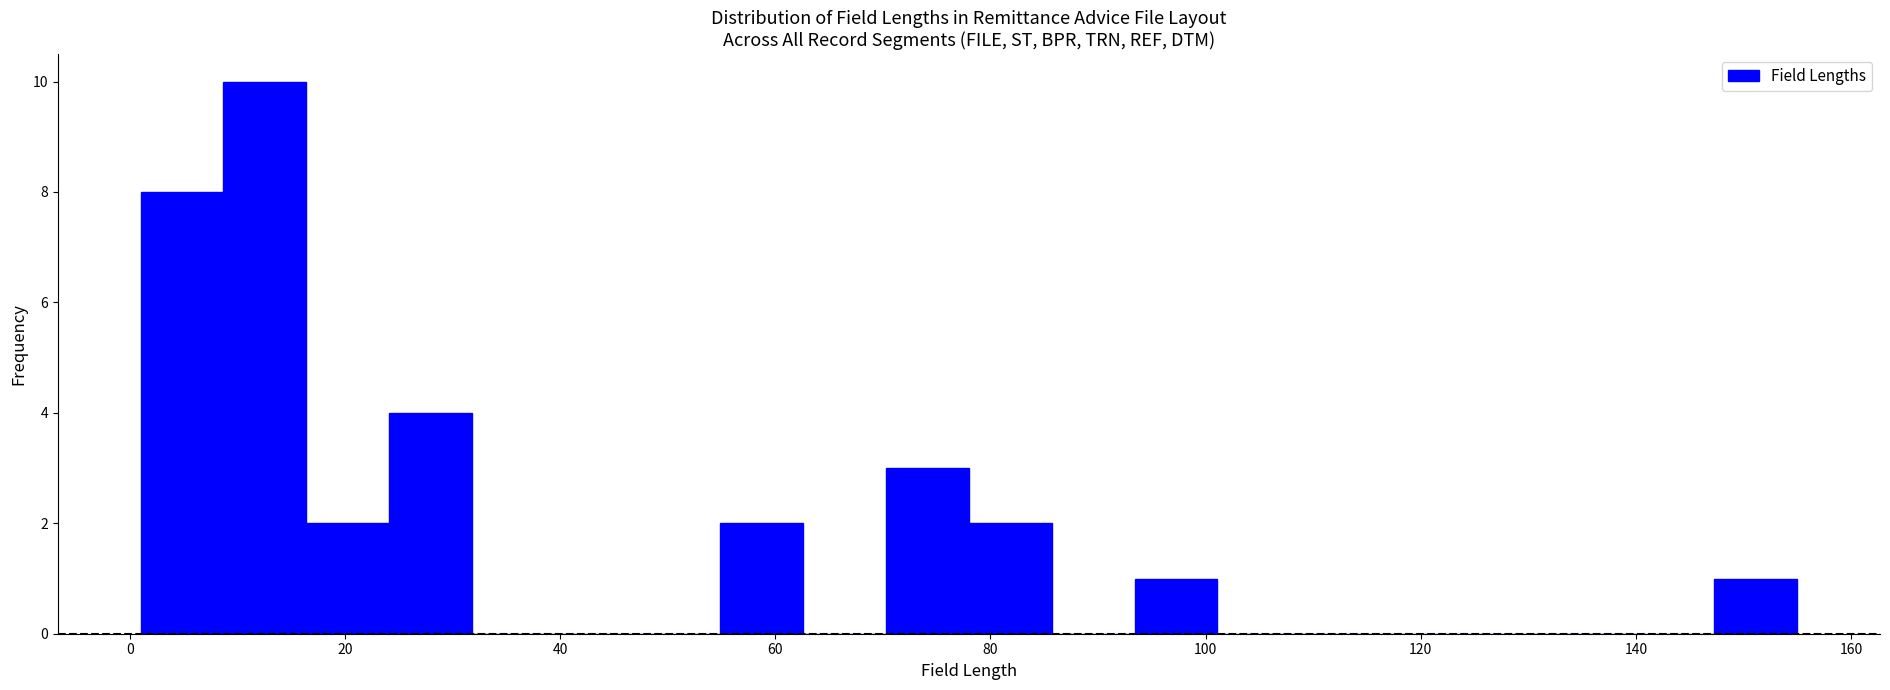

Around what value on the x-axis is the tallest bar? Give the approximate position of its centre, as read against the axis.

12